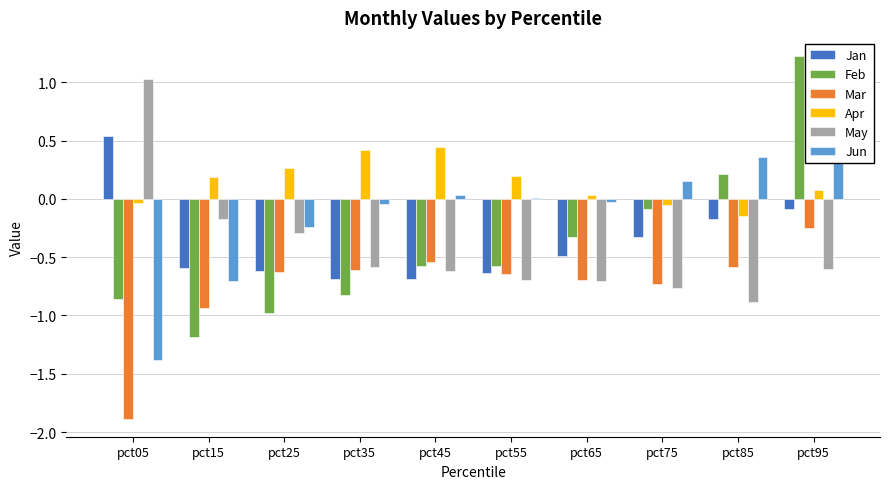

How many groups of bars are there?

10